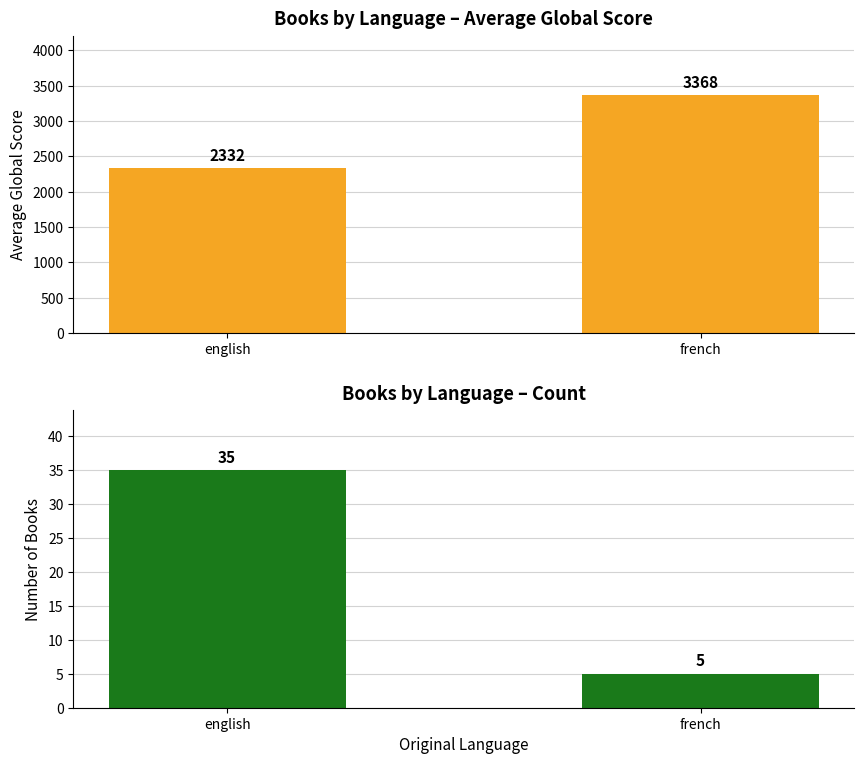

What is the smallest value displayed?

5